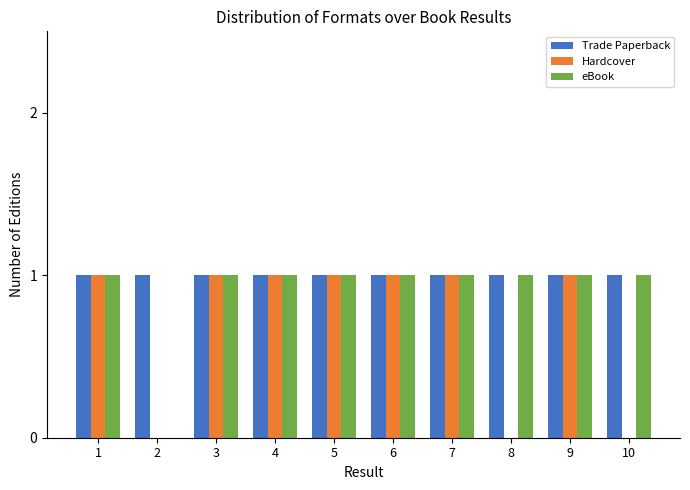

What is the total value across all series at 5?

3